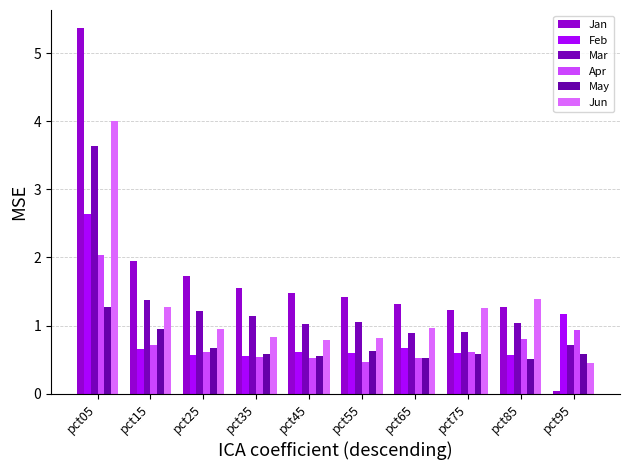

At which label does May reach its minimum?

pct85